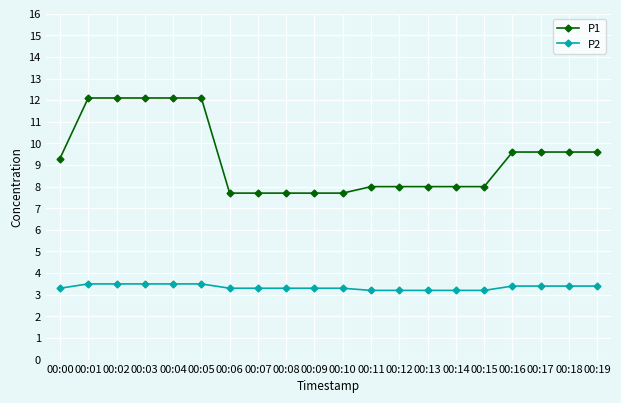

List the series in order of their peak value, highest first.

P1, P2